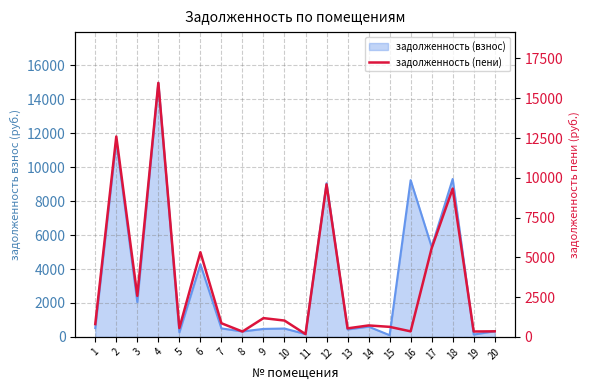

What is the sum of all values?

68774.2